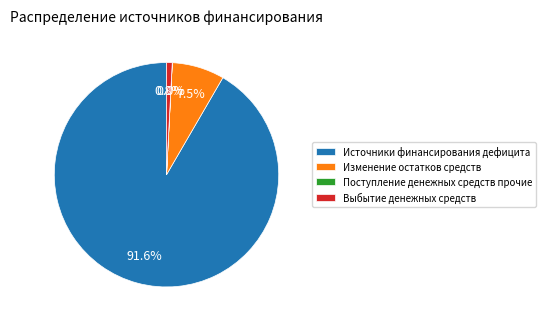

Between Изменение остатков средств and Выбытие денежных средств, which is larger?

Изменение остатков средств